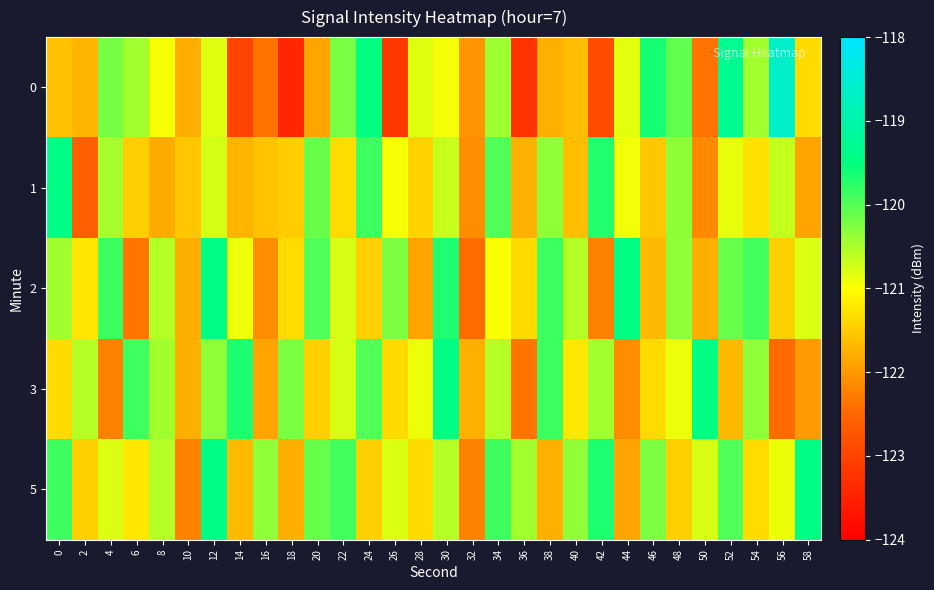

Reading left to right, what are all the values shown in this chart?

0: 0=-121.6	2=-121.7	4=-120.2	6=-120.5	8=-121.0	10=-121.8	12=-120.8	14=-123.0	16=-122.3	18=-123.4	20=-121.9	22=-120.2	24=-119.5	26=-123.2	28=-120.8	30=-121.0	32=-122.0	34=-120.4	36=-123.2	38=-121.8	40=-121.6	42=-122.9	44=-120.8	46=-119.6	48=-120.1	50=-122.3	52=-119.3	54=-120.5	56=-118.6	58=-121.3
1: 0=-119.4	2=-122.6	4=-120.5	6=-121.5	8=-121.8	10=-121.5	12=-120.8	14=-121.7	16=-121.6	18=-121.5	20=-120.1	22=-121.3	24=-119.9	26=-121.0	28=-121.4	30=-120.7	32=-122.1	34=-120.0	36=-121.8	38=-120.3	40=-121.6	42=-119.7	44=-120.9	46=-121.5	48=-120.3	50=-122.1	52=-120.9	54=-121.3	56=-120.7	58=-121.9
2: 0=-120.5	2=-121.2	4=-119.9	6=-122.3	8=-120.6	10=-121.8	12=-119.5	14=-120.9	16=-122.1	18=-121.3	20=-120.0	22=-120.8	24=-121.5	26=-120.2	28=-121.9	30=-119.7	32=-122.5	34=-121.0	36=-121.3	38=-119.9	40=-120.6	42=-122.2	44=-119.5	46=-121.7	48=-120.3	50=-121.8	52=-120.1	54=-119.9	56=-121.5	58=-120.8
3: 0=-121.3	2=-120.6	4=-122.2	6=-119.9	8=-120.5	10=-121.8	12=-120.3	14=-119.7	16=-121.9	18=-120.2	20=-121.5	22=-120.8	24=-120.0	26=-121.3	28=-120.9	30=-119.5	32=-121.8	34=-120.6	36=-122.3	38=-119.9	40=-121.2	42=-120.5	44=-122.1	46=-121.3	48=-120.9	50=-119.5	52=-121.7	54=-120.3	56=-122.5	58=-122.0
5: 0=-119.9	2=-121.5	4=-120.8	6=-121.2	8=-120.6	10=-122.2	12=-119.5	14=-121.7	16=-120.3	18=-121.8	20=-120.1	22=-119.9	24=-121.5	26=-120.8	28=-121.3	30=-120.6	32=-122.2	34=-119.9	36=-120.5	38=-121.8	40=-120.3	42=-119.7	44=-121.9	46=-120.2	48=-121.5	50=-120.8	52=-120.0	54=-121.3	56=-120.9	58=-119.5